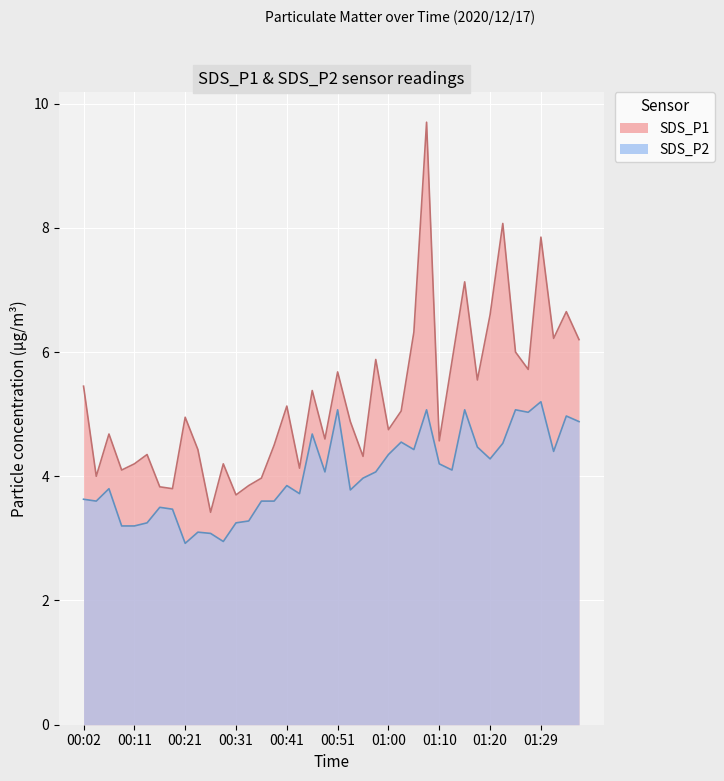

Which category has the lowest value across all series?

00:21